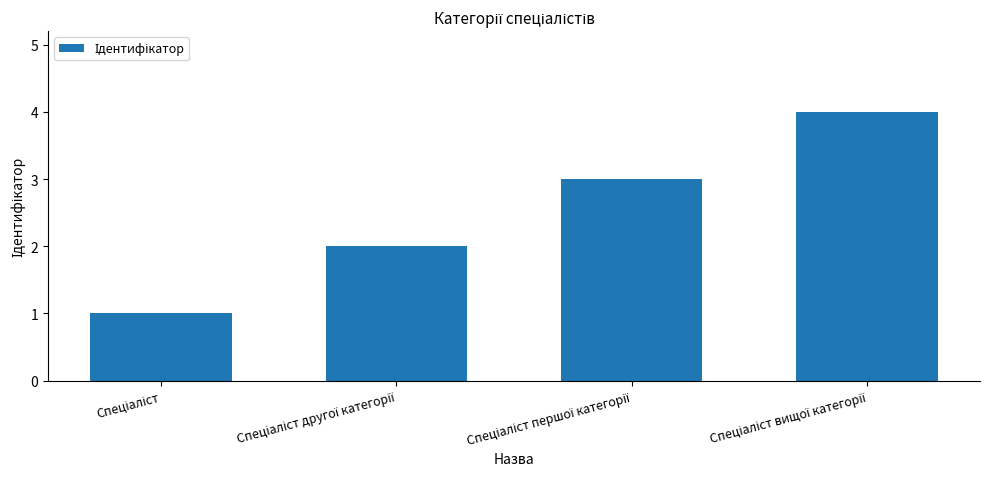

What is the greatest value displayed?

4